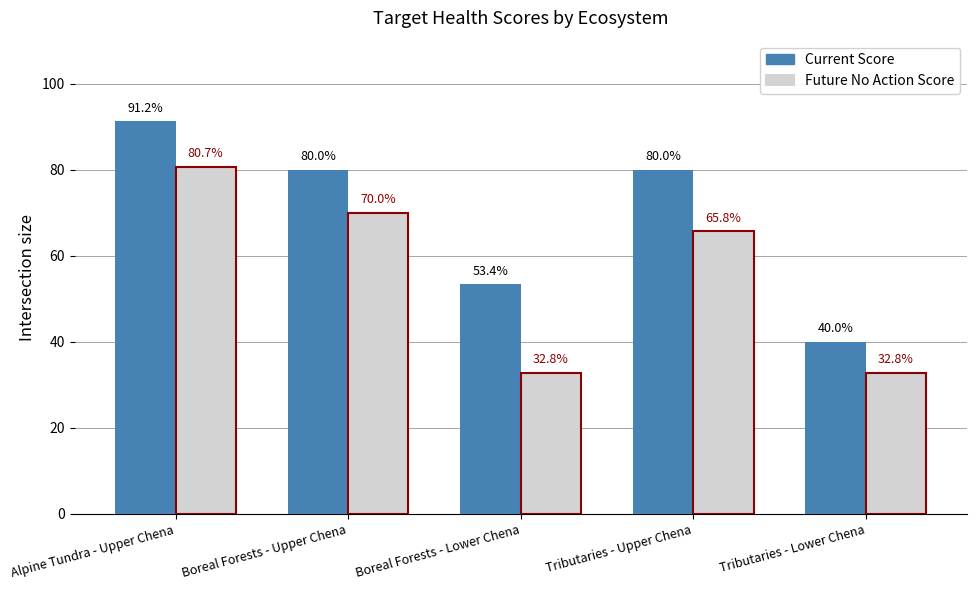

True or false: Future No Action Score has a value of 80.7 at Alpine Tundra - Upper Chena.

True